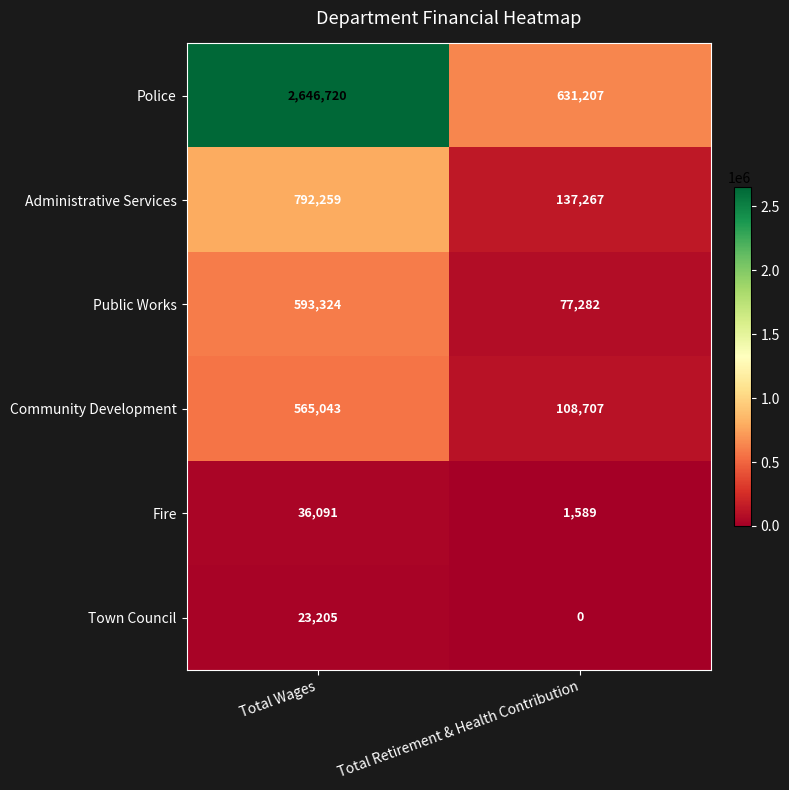

At which category is the sum across all series the highest?

Total Wages